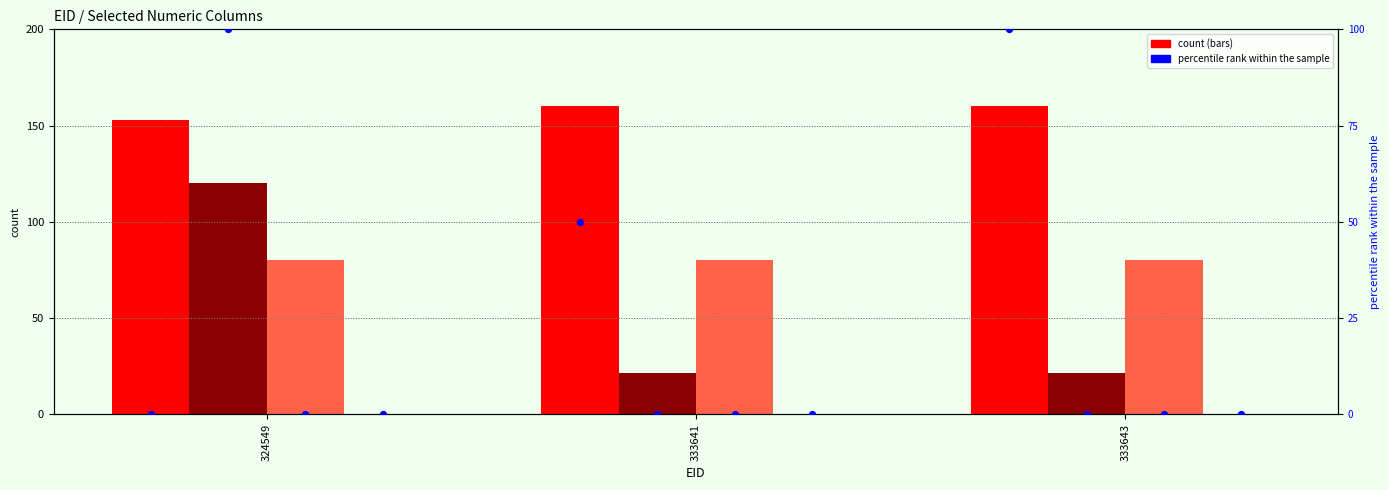

Is the value of EOID at 324549 greater than the value of YEAR at 333643?

Yes